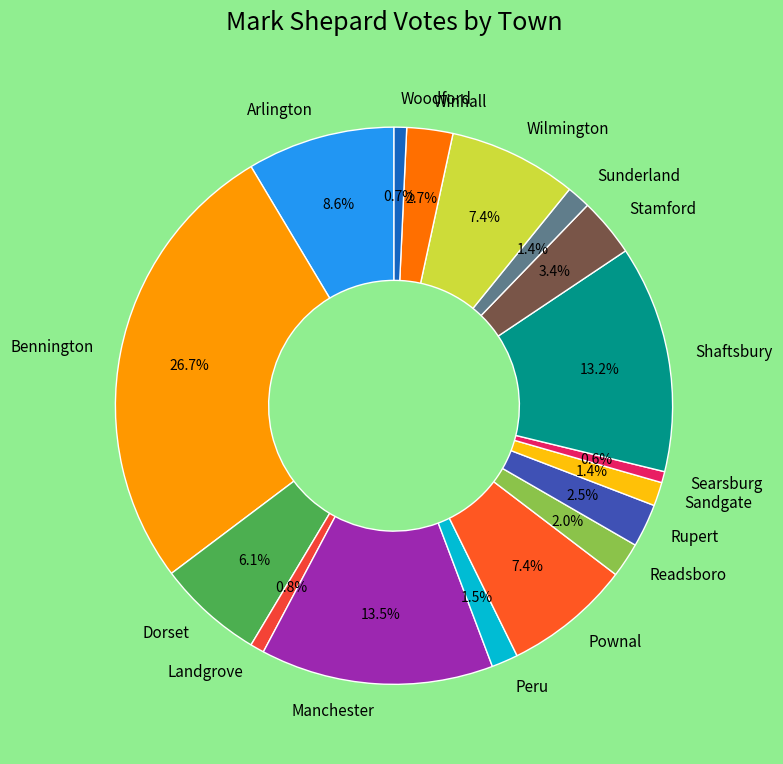

Combined, what portion of the pie is Wilmington and Winhall?

10.1%